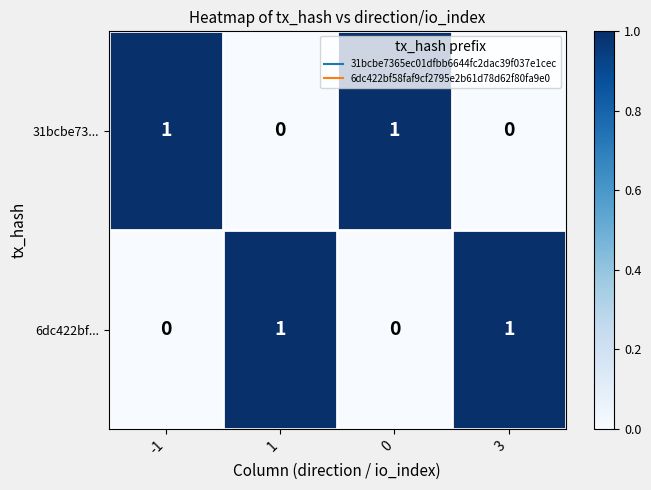

How many categories are shown in the chart?

4